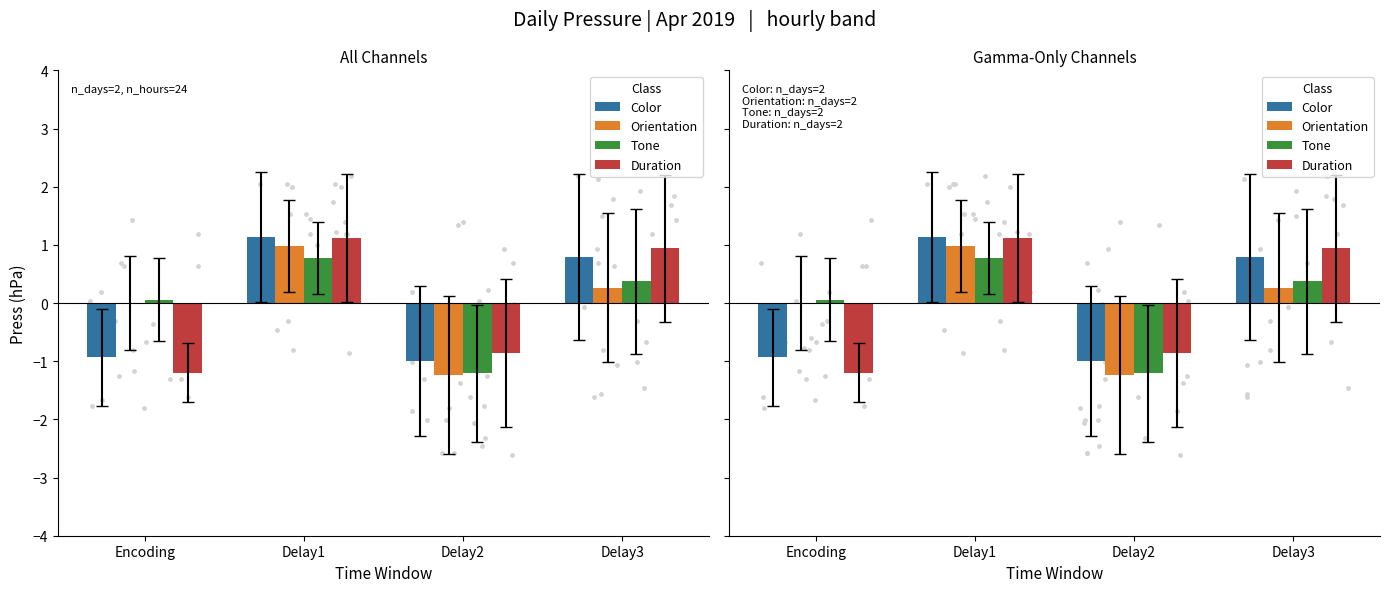

What are all the series names shown in the legend?

Color, Orientation, Tone, Duration